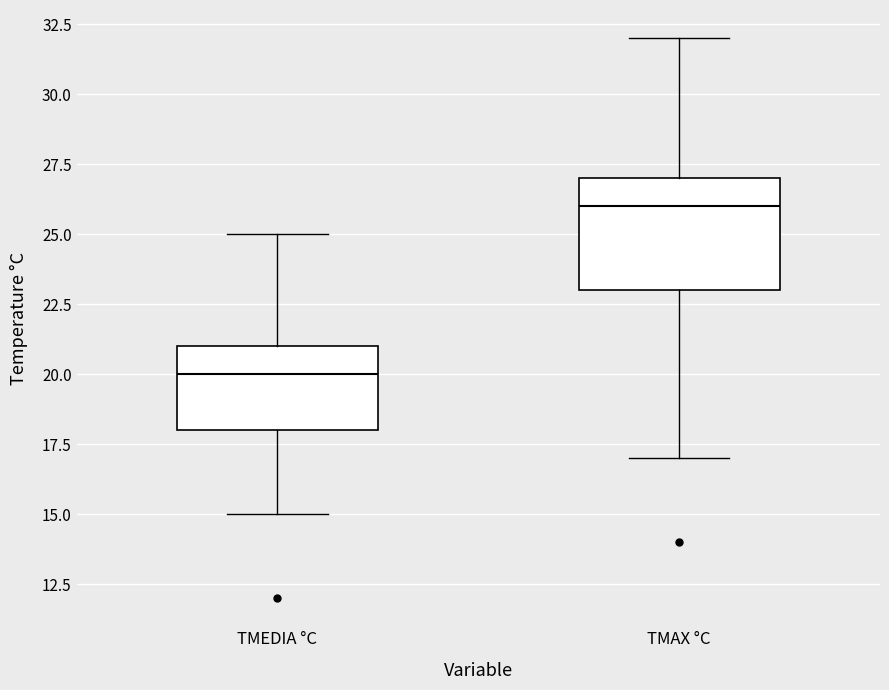

Which box has the lowest median line?

TMEDIA °C